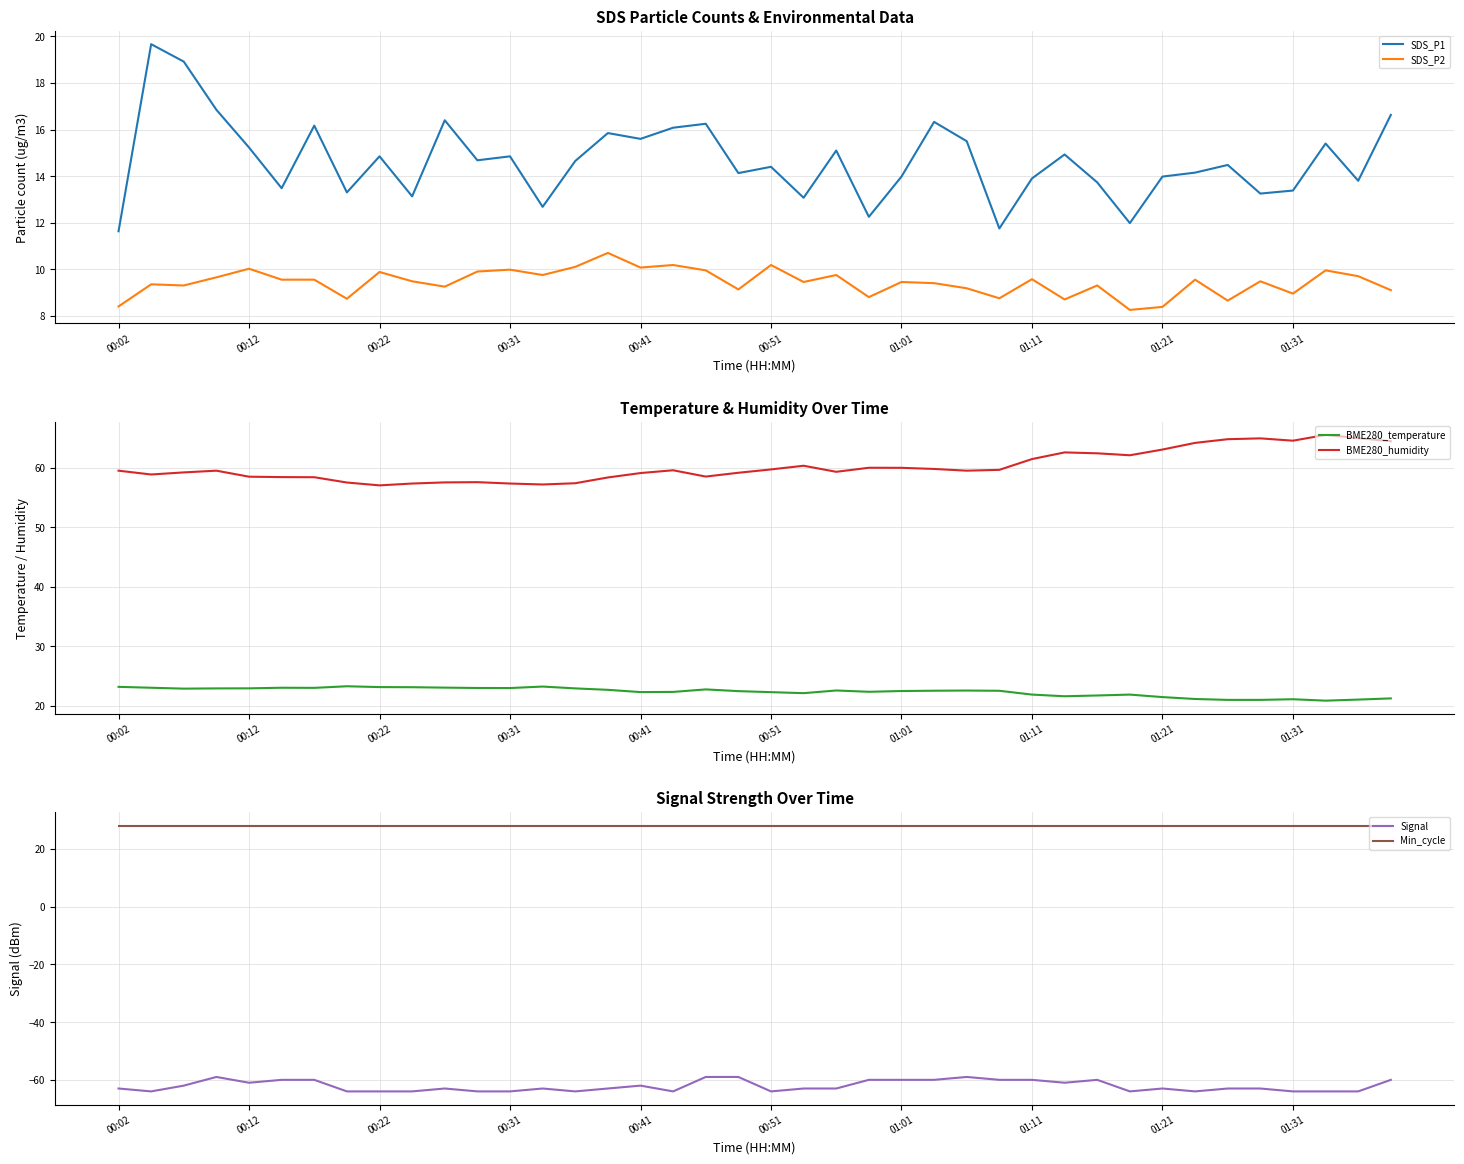

Is the value of SDS_P2 at 00:12 greater than the value of SDS_P1 at 01:31?

No